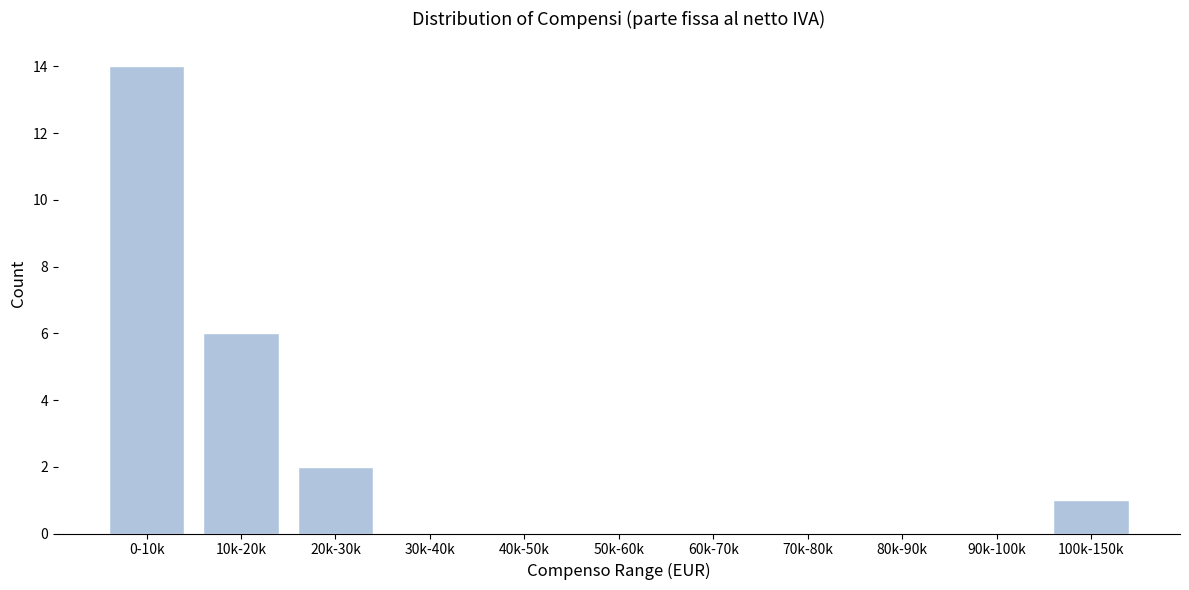

Reading left to right, transcribe all the data shown in this chart.

0-10k=14	10k-20k=6	20k-30k=2	30k-40k=0	40k-50k=0	50k-60k=0	60k-70k=0	70k-80k=0	80k-90k=0	90k-100k=0	100k-150k=1